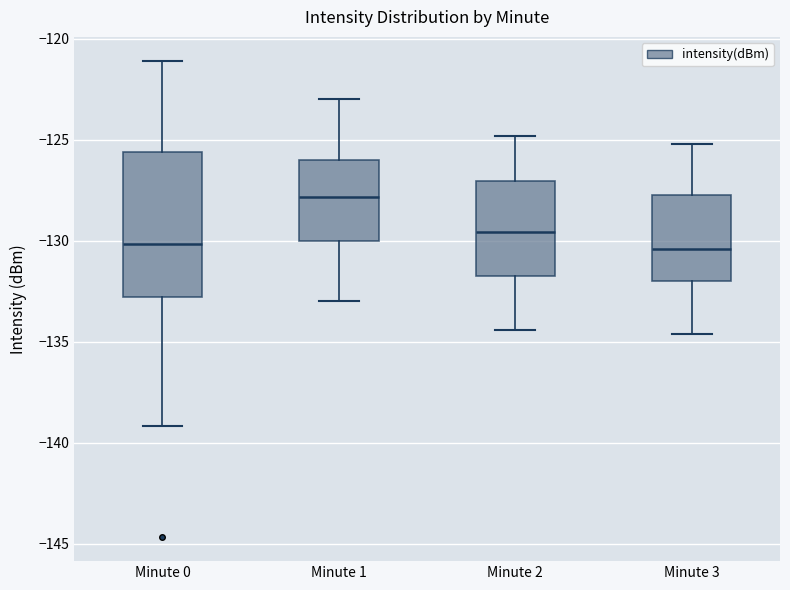

Reading left to right, transcribe this box plot: for each box, give where its median line is, the range the box spans, and where its two whiskers end, as read against the y-axis. The values are not printed on the chart, so give them approximately, as read against the axis.

Minute 0: median -130.0, box -133.0 to -125.5, whiskers -139.0 to -121.0
Minute 1: median -128.0, box -130.0 to -126.0, whiskers -133.0 to -123.0
Minute 2: median -129.5, box -131.5 to -127.0, whiskers -134.5 to -125.0
Minute 3: median -130.5, box -132.0 to -127.5, whiskers -134.5 to -125.0